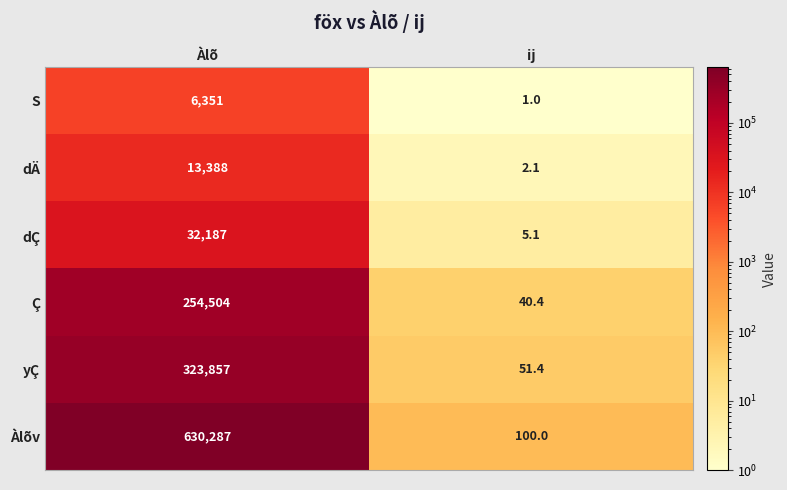

Read the yÇ value at Àlõ.

323857.0